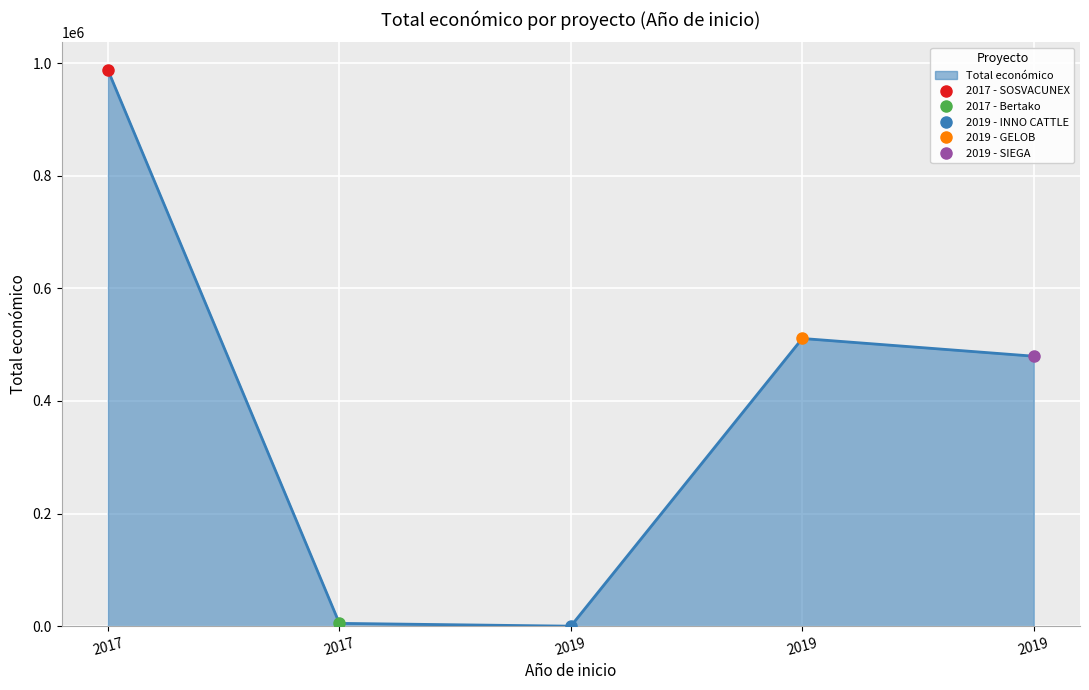

Rank the categories by value from lowest to highest.

2019 - INNO CATTLE, 2017 - Bertako, 2019 - SIEGA, 2019 - GELOB, 2017 - SOSVACUNEX